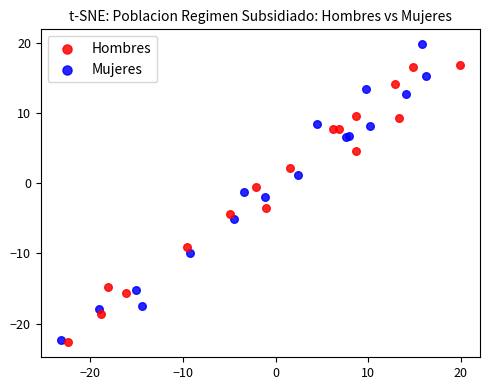

Which series has the widest spread of Y values?

Mujeres